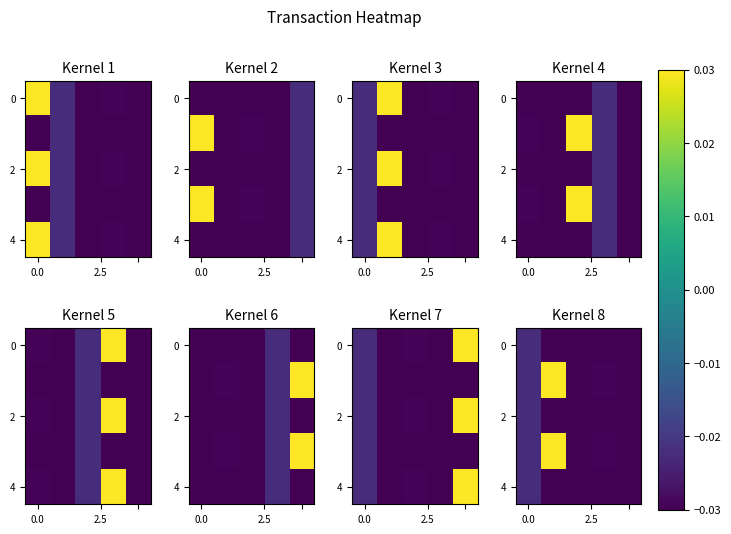

At how many categories does at least one series exceed 0?

1